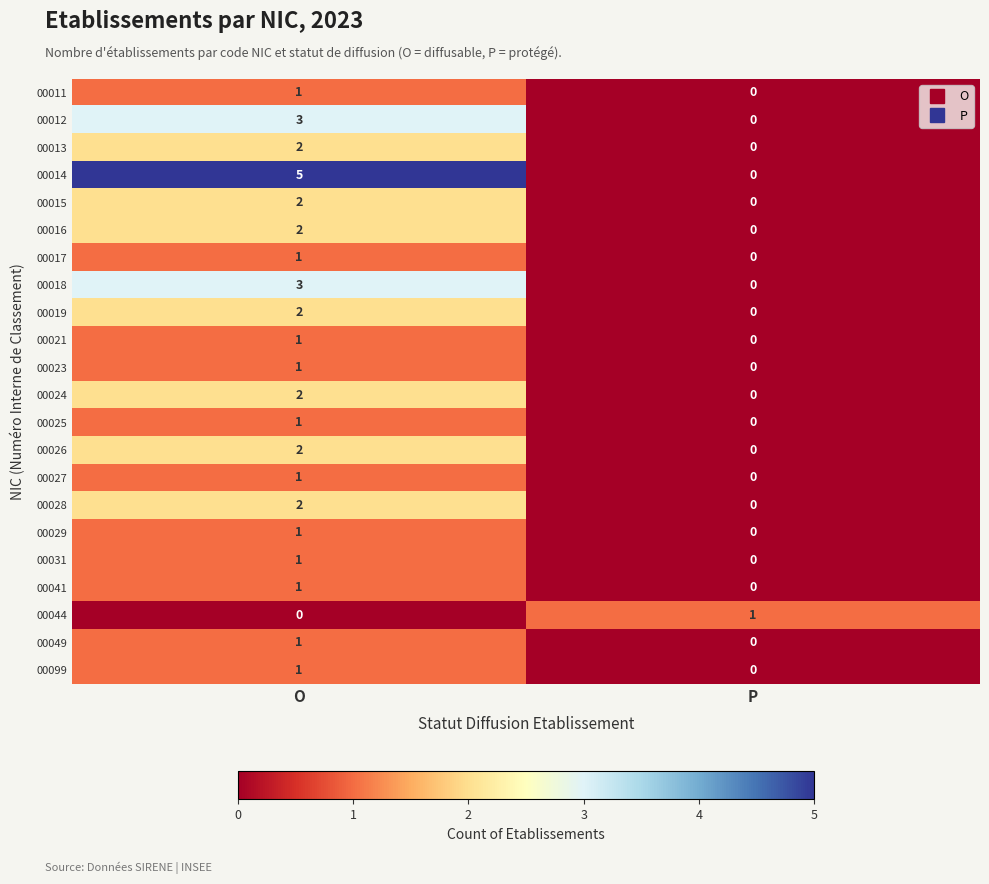

What is the difference between the 00012 values at O and P?

3